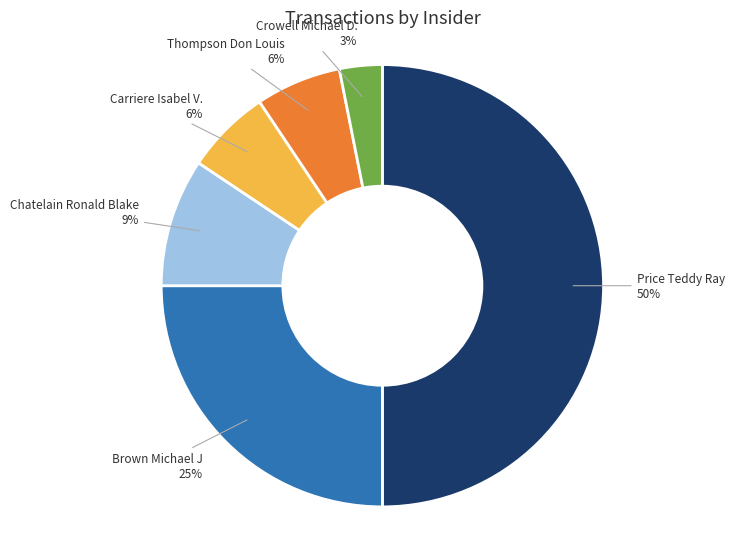

To the nearest percent, what is the difference between the largest and smallest slice percentages?

47%